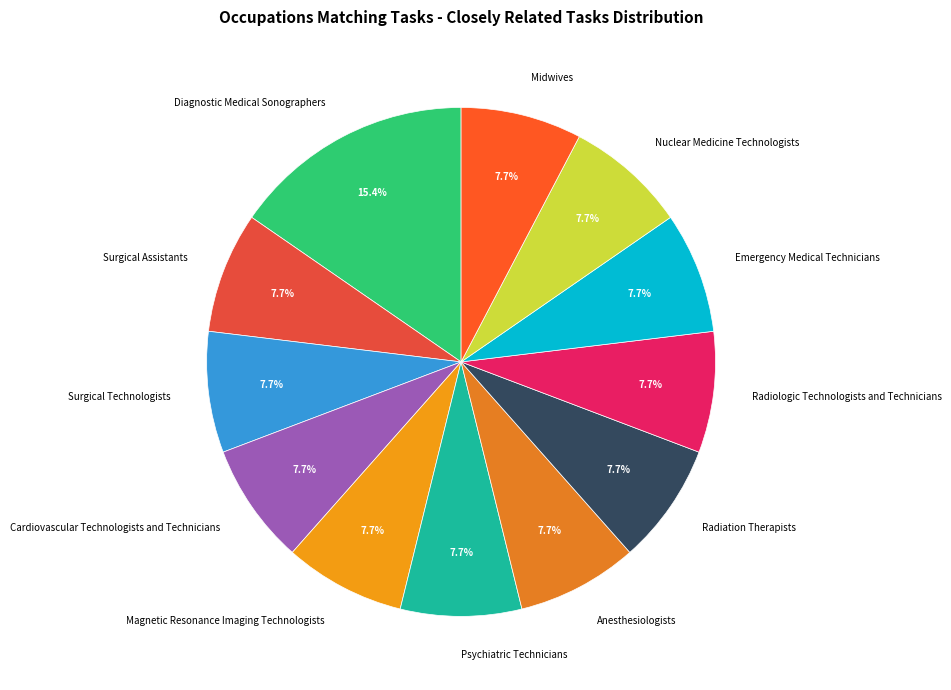

Which category has the biggest portion of the pie?

Diagnostic Medical Sonographers